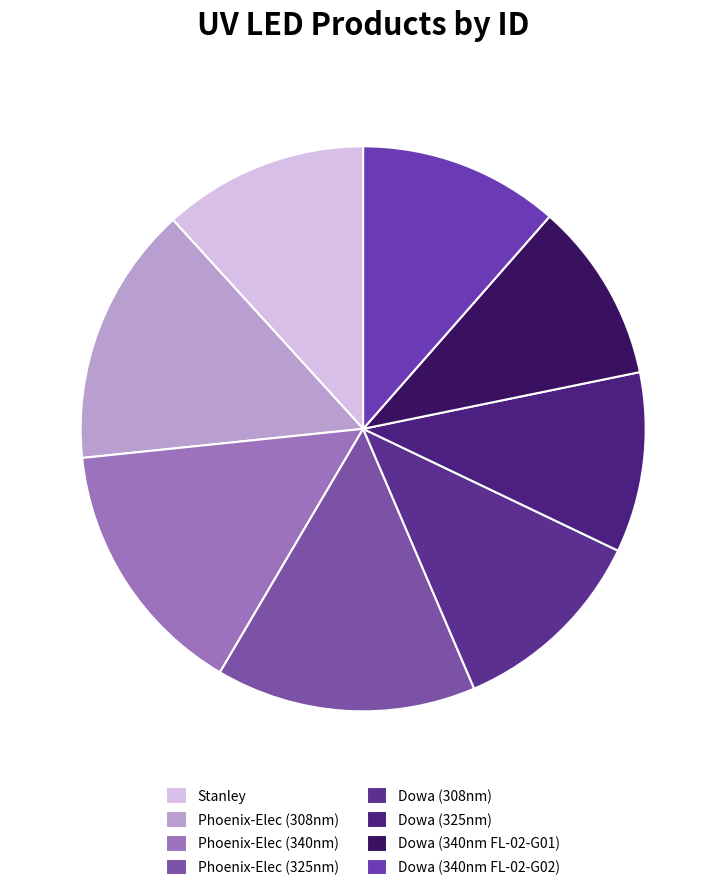

How many segments does this pie chart have?

8